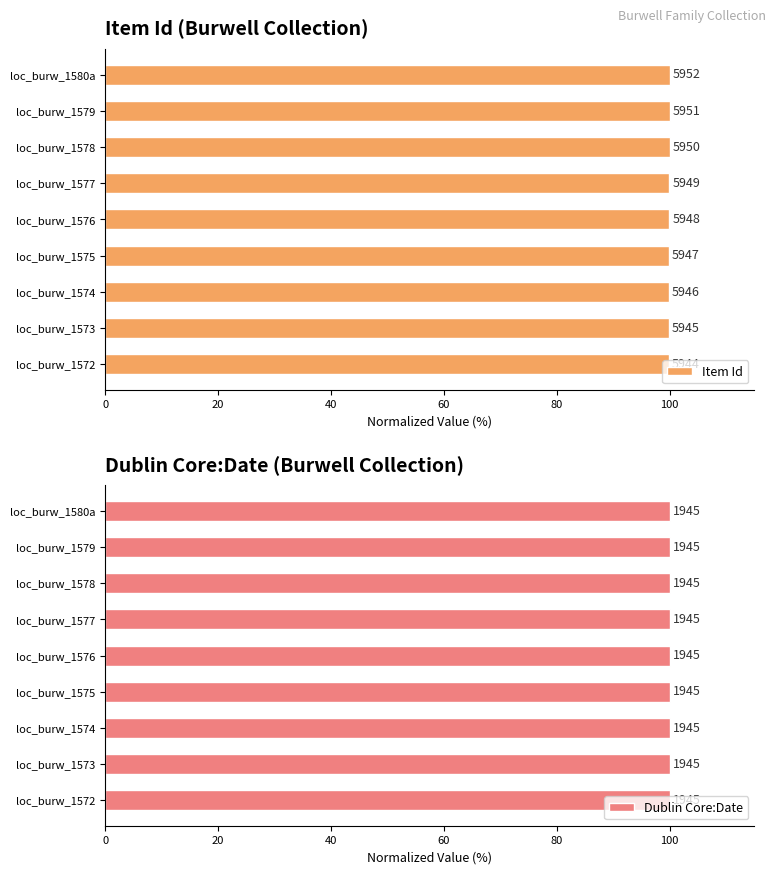

List the series in order of their overall mean, highest first.

Item Id, Dublin Core:Date